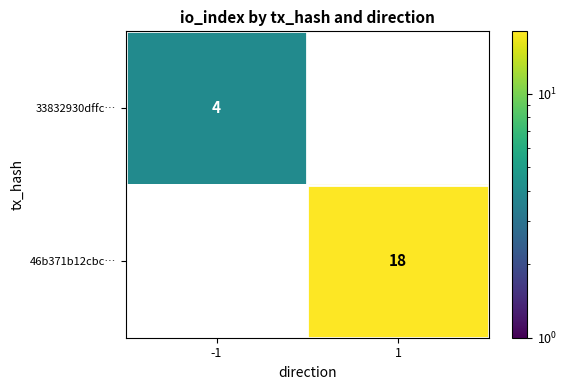

Is it true that 33832930dffc… equals 4 at -1?

True